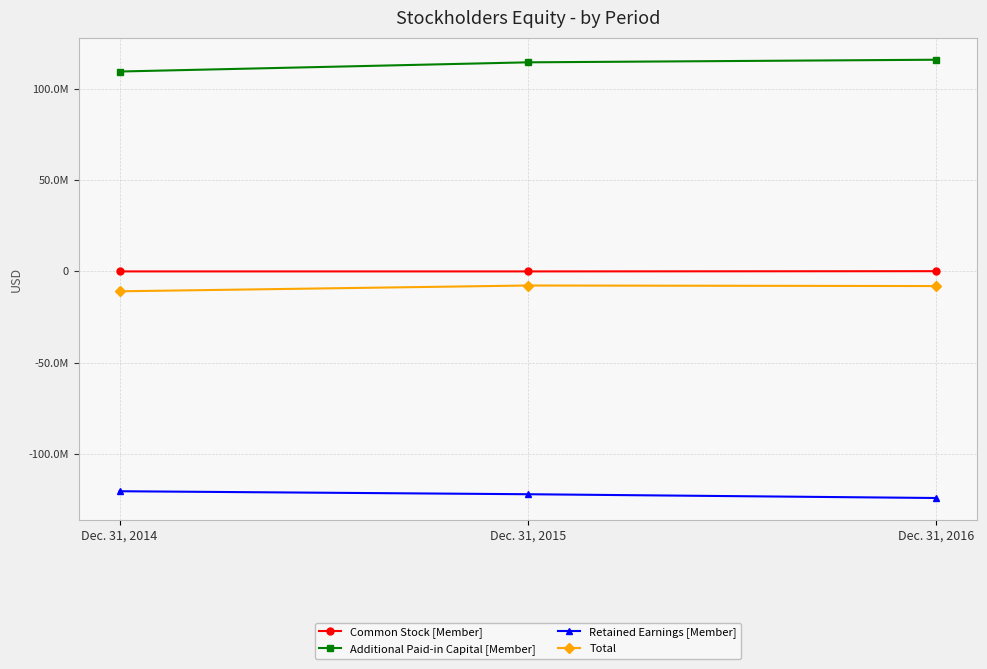

What is the approximate value of Additional Paid-in Capital [Member] at Dec. 31, 2014, to the nearest 100?

109519900